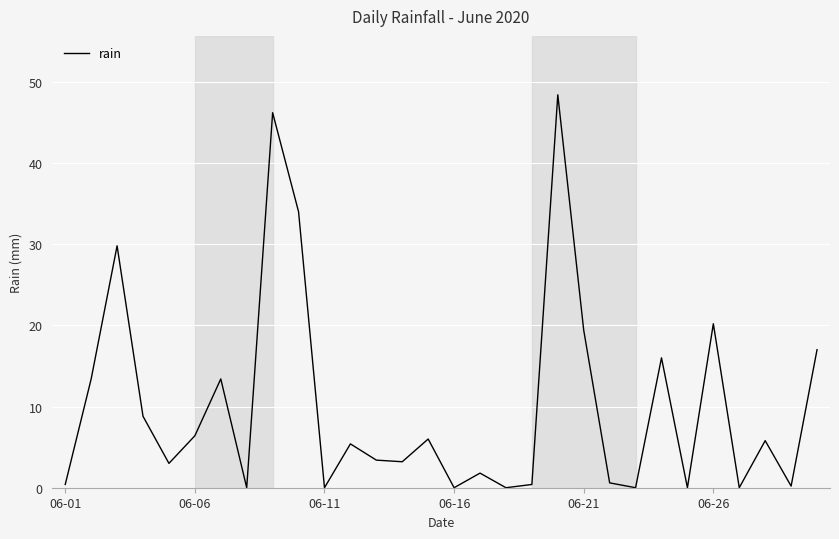

How many lines are shown in the chart?

1